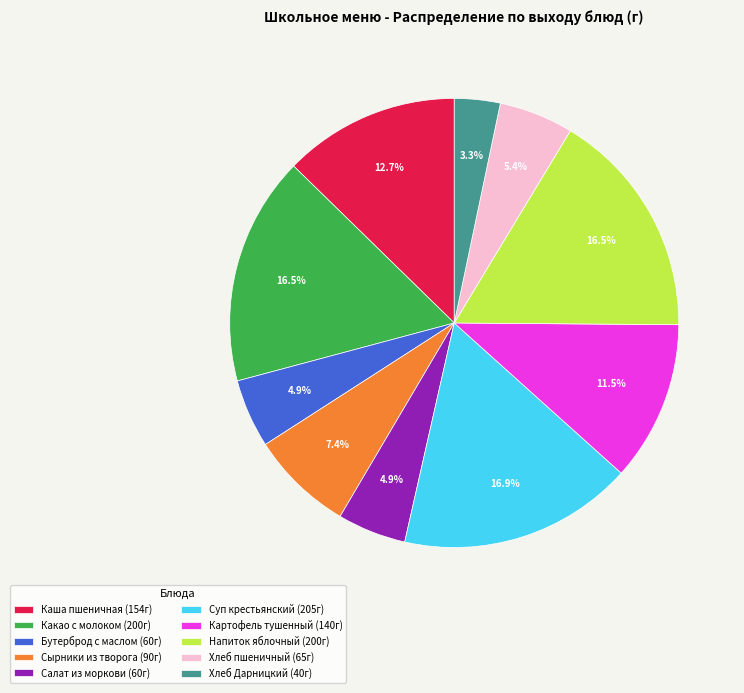

Which category has the smallest portion of the pie?

Хлеб Дарницкий (40г)